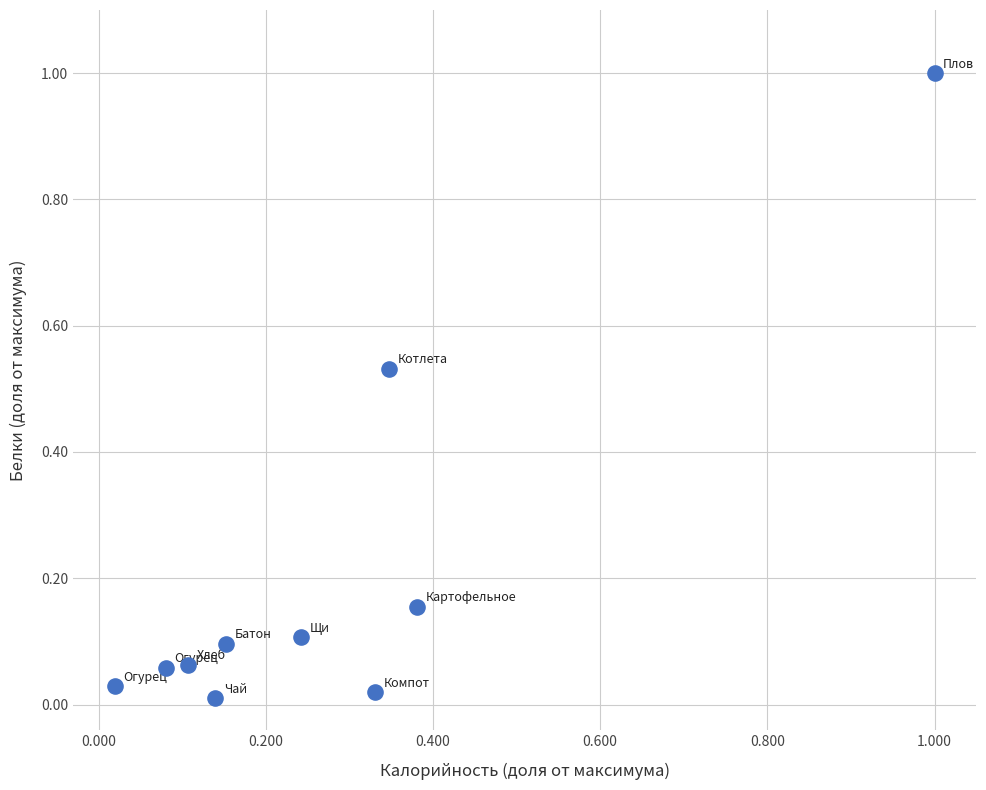

What is the range of X values (max minus min)?

1.0